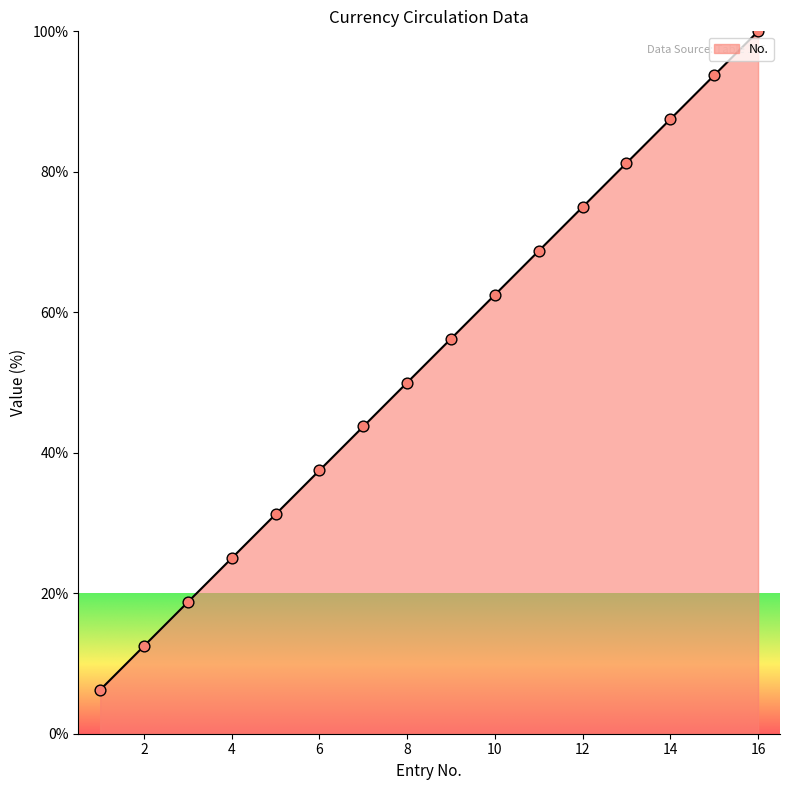

Which has a higher value, 10 or 4?

10